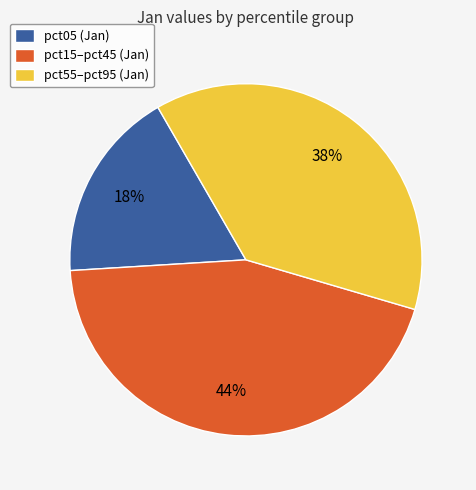

True or false: pct05 (Jan) accounts for 11% of the total.

False